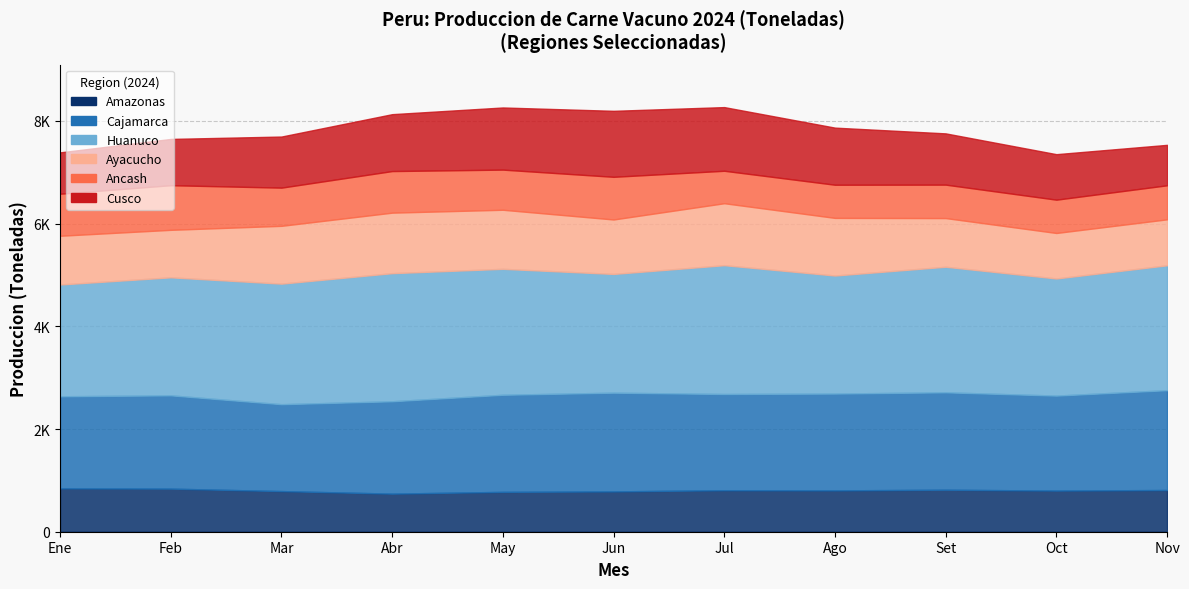

At which label does Huanuco_2024 reach its minimum?

Ene